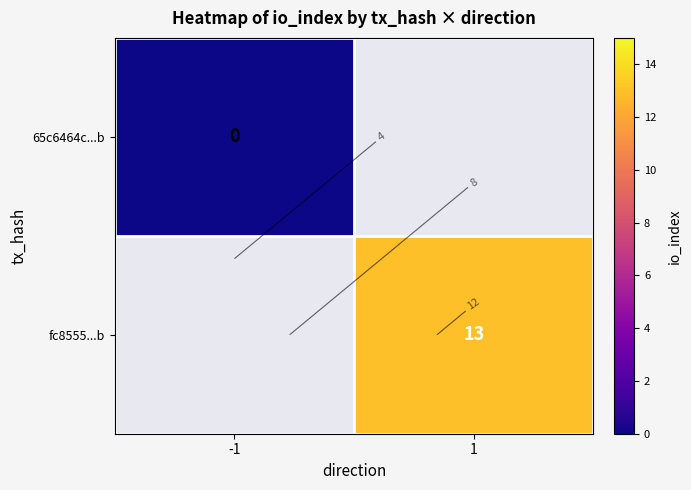

Between -1 and 1, which is larger?

1